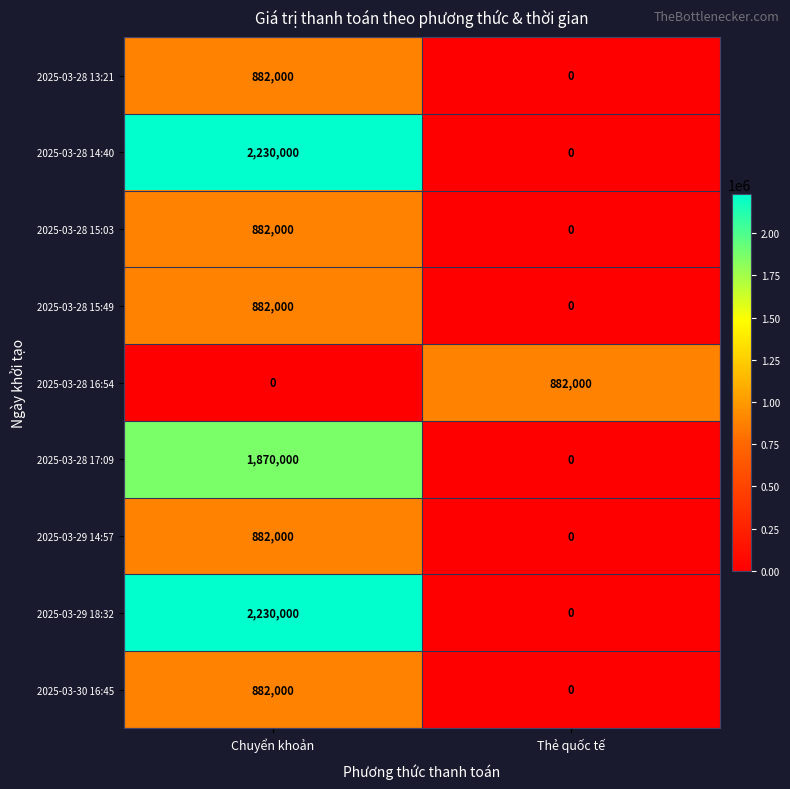

Is it true that 2025-03-28 17:09 equals 1870000 at Chuyển khoản?

True